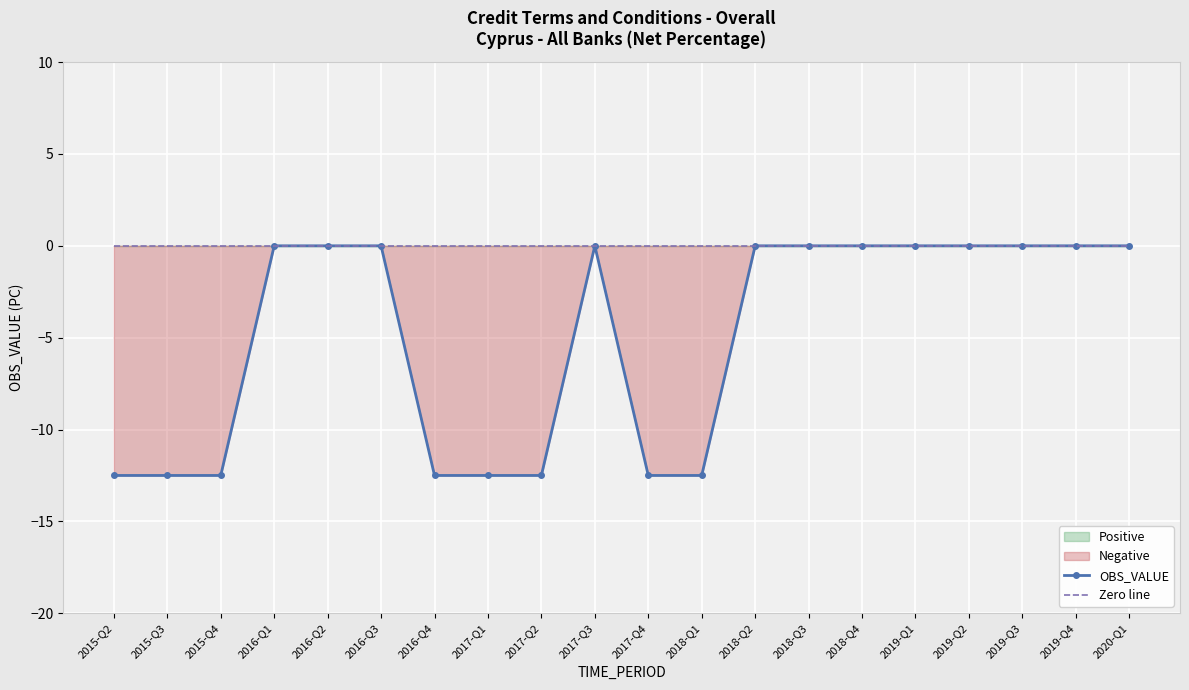

What are all the series names shown in the legend?

OBS_VALUE, Zero line